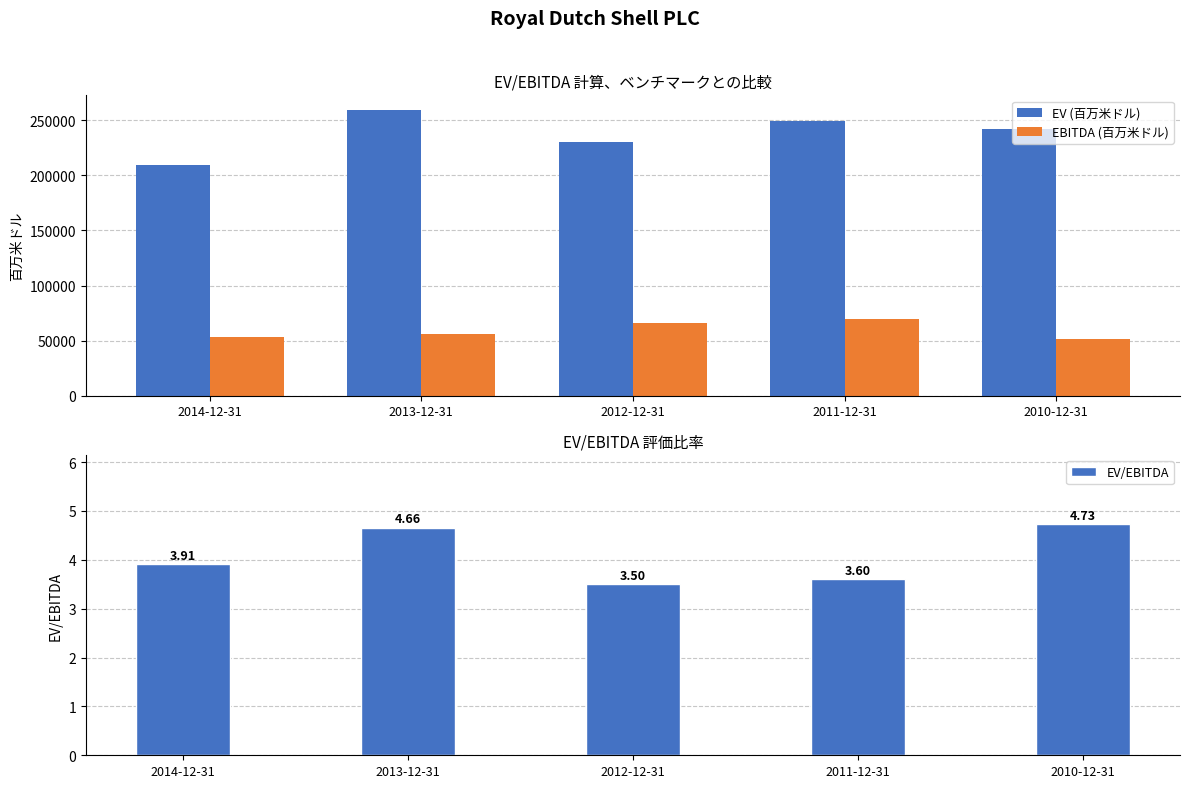

How many EV (百万米ドル) values are between 230560 and 249613?

3